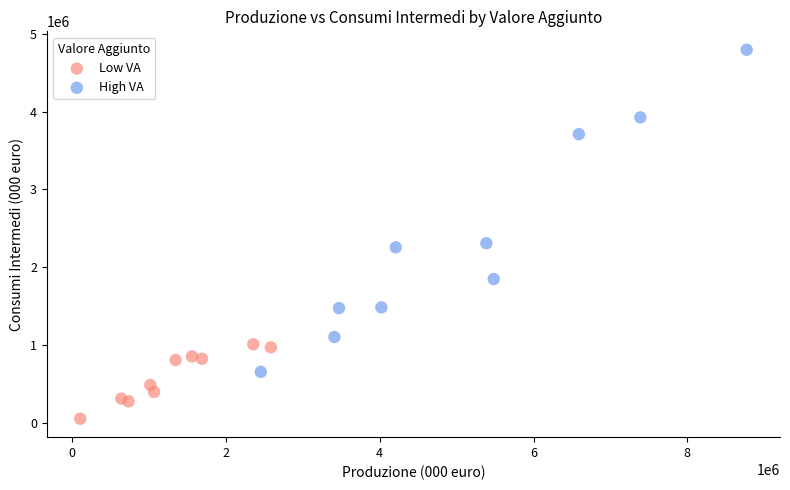

Which series has the widest spread of Y values?

High VA